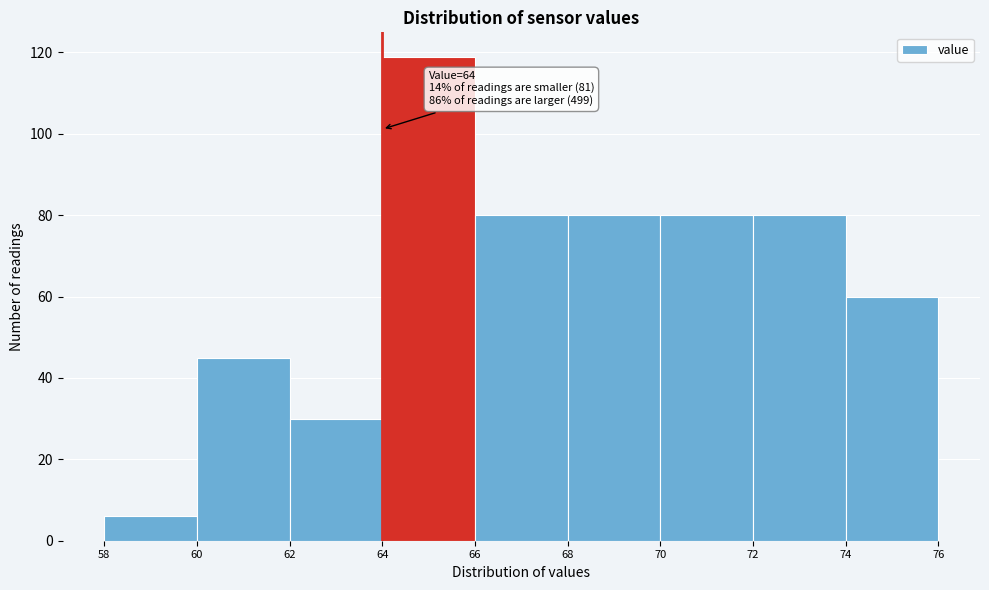

Which range on the x-axis has the tallest bar?

64 to 66